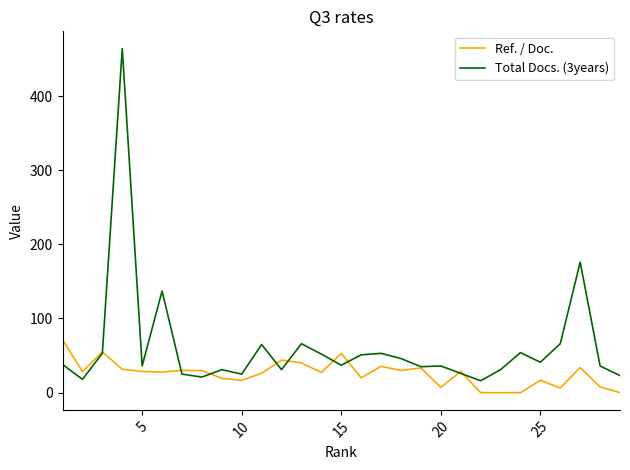

Does the chart have visible grid lines?

No